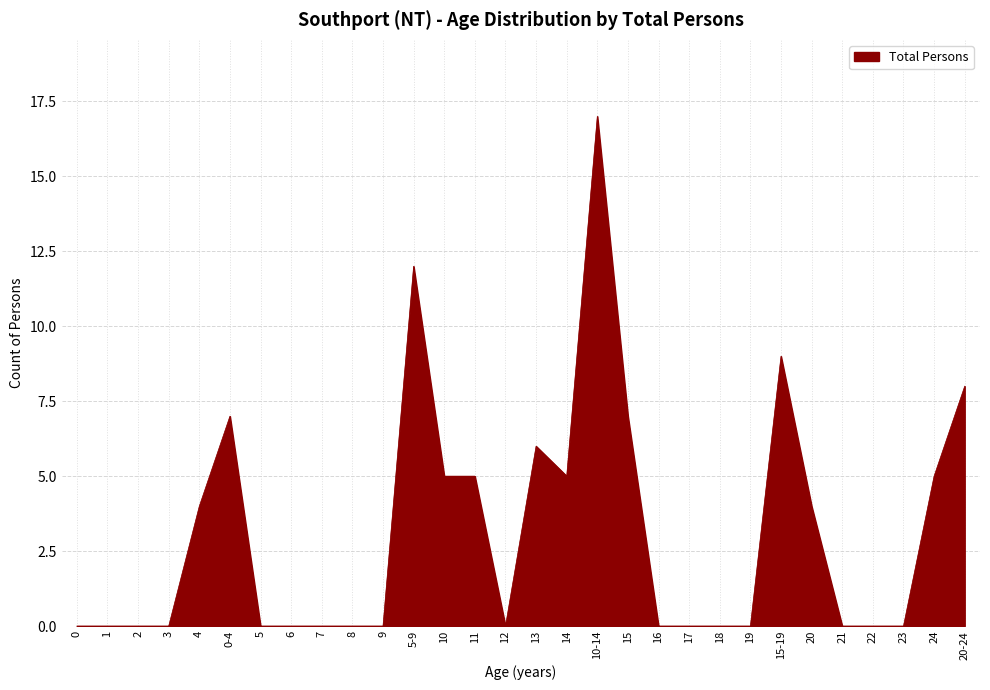

How many lines are shown in the chart?

1